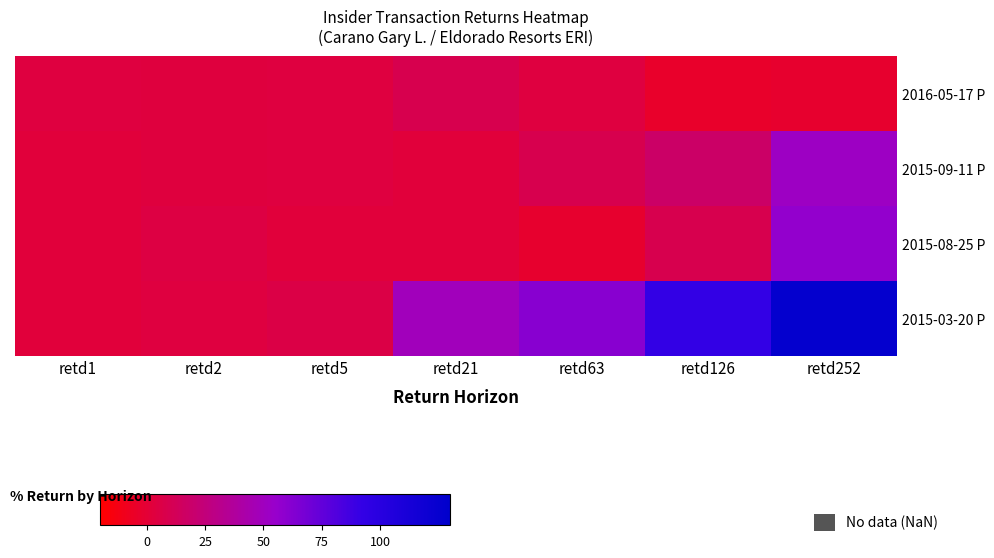

Which series has the largest total across all categories?

2015-03-20 P